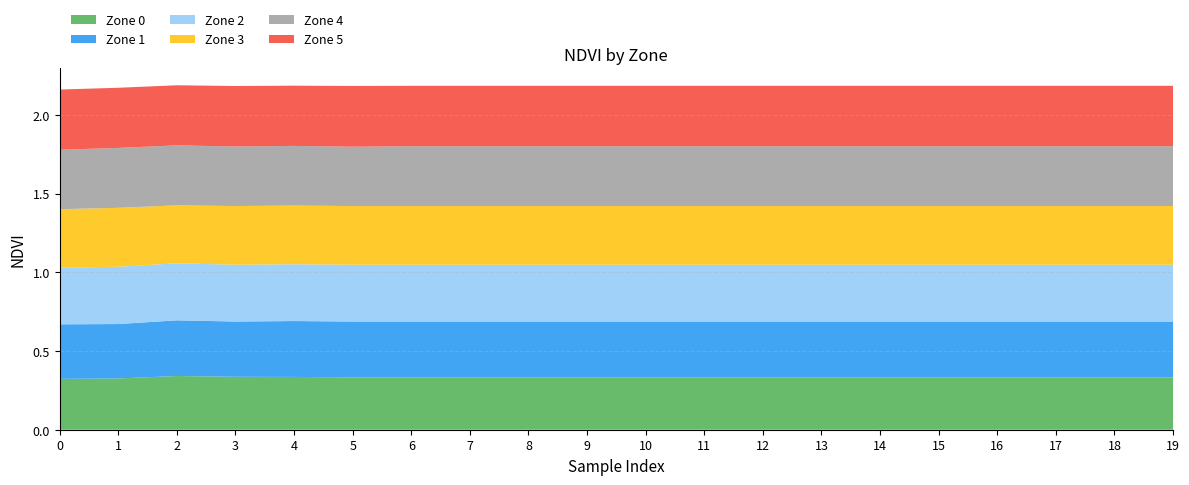

Reading left to right, what are all the values shown in this chart?

Zone 0: 0=0.3	1=0.3	2=0.3	3=0.3	4=0.3	5=0.3	6=0.3	7=0.3	8=0.3	9=0.3	10=0.3	11=0.3	12=0.3	13=0.3	14=0.3	15=0.3	16=0.3	17=0.3	18=0.3	19=0.3
Zone 1: 0=0.3	1=0.3	2=0.4	3=0.4	4=0.4	5=0.4	6=0.4	7=0.4	8=0.4	9=0.4	10=0.4	11=0.4	12=0.4	13=0.4	14=0.4	15=0.4	16=0.4	17=0.4	18=0.4	19=0.4
Zone 2: 0=0.4	1=0.4	2=0.4	3=0.4	4=0.4	5=0.4	6=0.4	7=0.4	8=0.4	9=0.4	10=0.4	11=0.4	12=0.4	13=0.4	14=0.4	15=0.4	16=0.4	17=0.4	18=0.4	19=0.4
Zone 3: 0=0.4	1=0.4	2=0.4	3=0.4	4=0.4	5=0.4	6=0.4	7=0.4	8=0.4	9=0.4	10=0.4	11=0.4	12=0.4	13=0.4	14=0.4	15=0.4	16=0.4	17=0.4	18=0.4	19=0.4
Zone 4: 0=0.4	1=0.4	2=0.4	3=0.4	4=0.4	5=0.4	6=0.4	7=0.4	8=0.4	9=0.4	10=0.4	11=0.4	12=0.4	13=0.4	14=0.4	15=0.4	16=0.4	17=0.4	18=0.4	19=0.4
Zone 5: 0=0.4	1=0.4	2=0.4	3=0.4	4=0.4	5=0.4	6=0.4	7=0.4	8=0.4	9=0.4	10=0.4	11=0.4	12=0.4	13=0.4	14=0.4	15=0.4	16=0.4	17=0.4	18=0.4	19=0.4